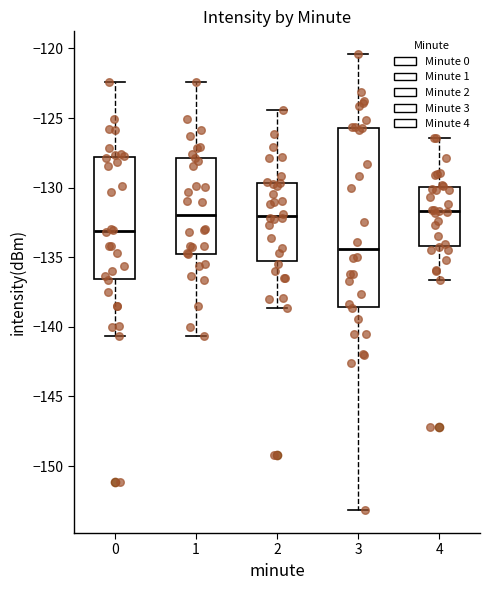

Reading left to right, read every box against the y-axis: the position of its median line, the range the box covers, and the ends of its whiskers. The values are not printed on the chart, so give them approximately, as read against the axis.

0: median -133.0, box -136.5 to -128.0, whiskers -140.5 to -122.5
1: median -132.0, box -134.5 to -128.0, whiskers -140.5 to -122.5
2: median -132.0, box -135.5 to -129.5, whiskers -138.5 to -124.5
3: median -134.5, box -138.5 to -125.5, whiskers -153.0 to -120.5
4: median -131.5, box -134.0 to -130.0, whiskers -136.5 to -126.5